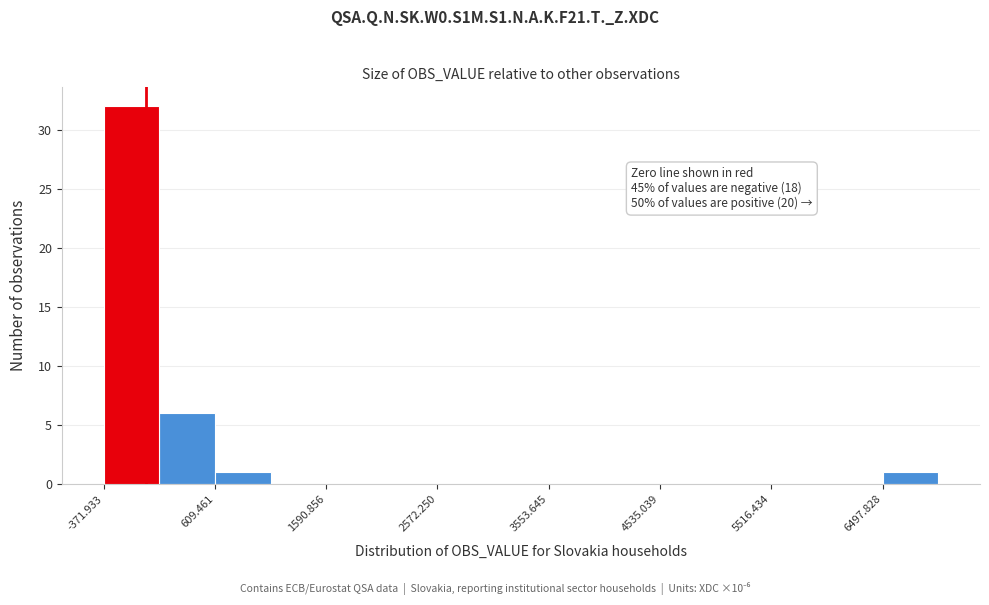

Over which range of the x-axis is the bar tallest?

-400 to 100